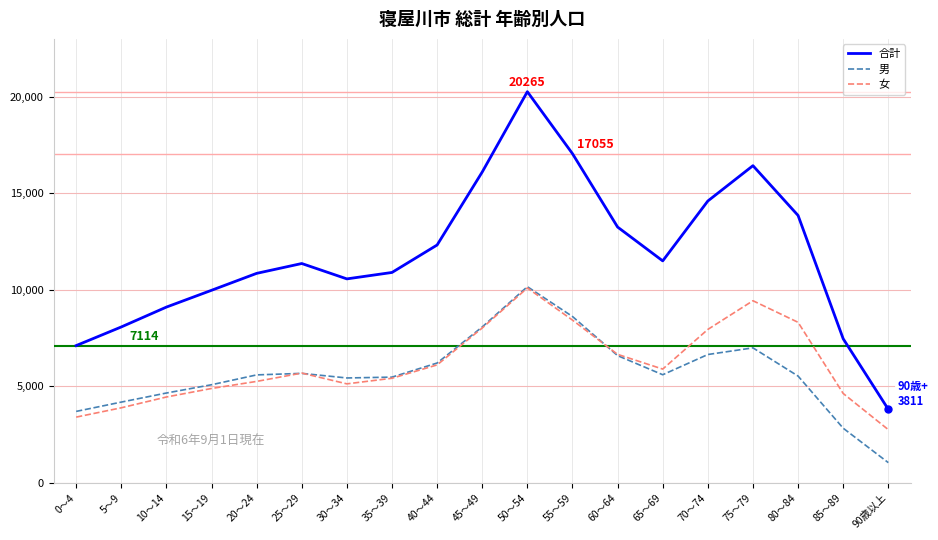

Read the 男 value at 90歳以上, to the nearest 50.

1050